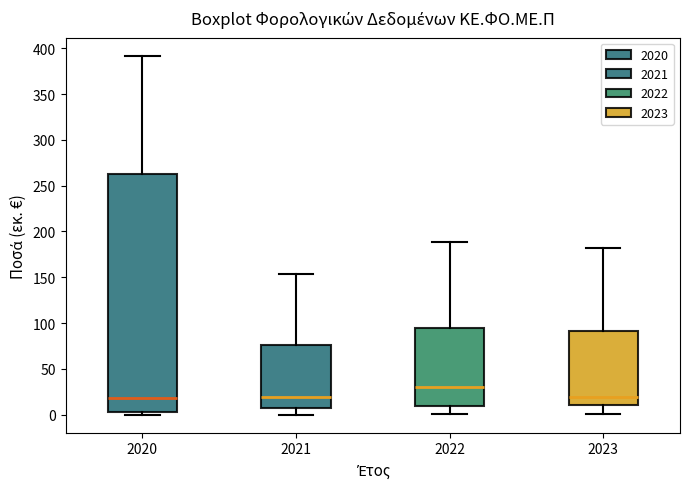

Comparing the boxes themselves (not the whiskers), which one is the tallest?

2020